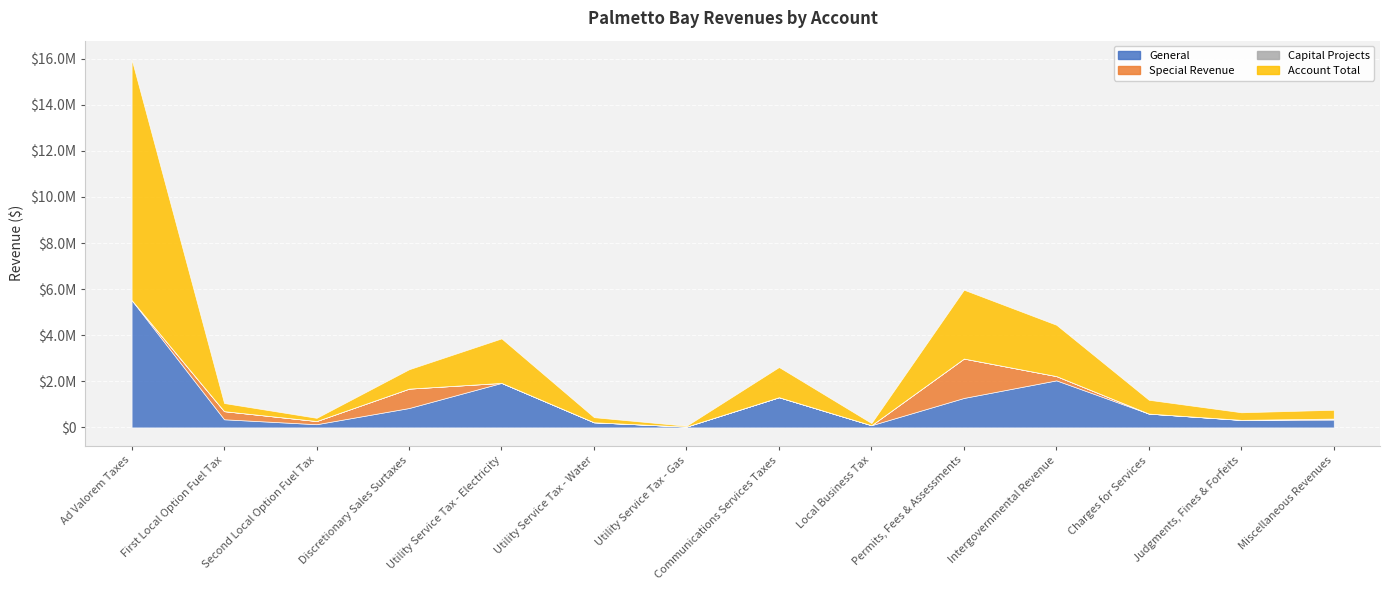

What is the label of the 13th point from the right?

First Local Option Fuel Tax